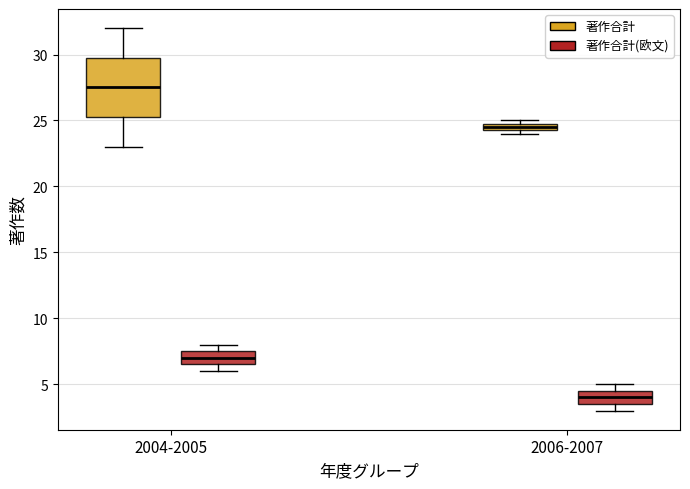

Which box's median line is the lowest?

2006-2007 (著作合計(欧文))